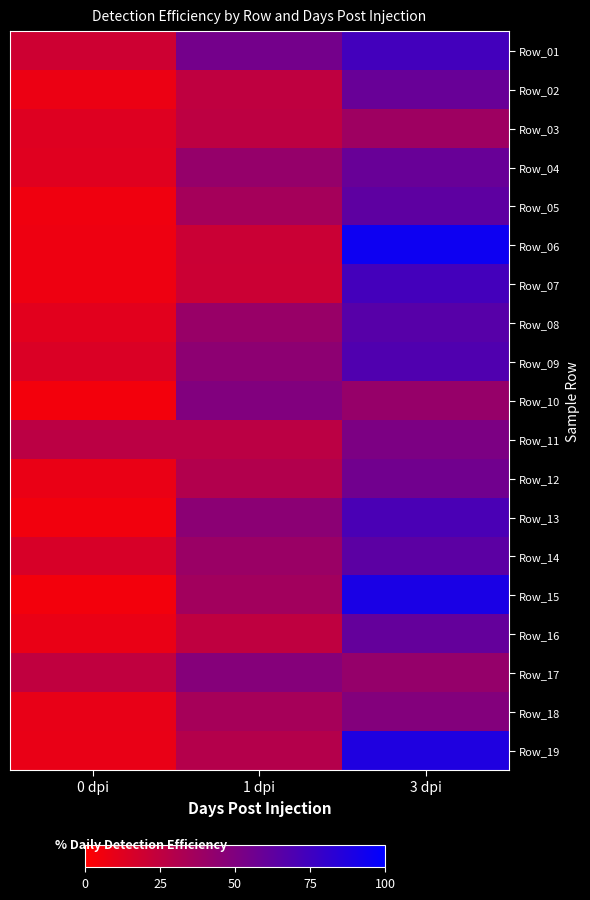

At 3 dpi, list the series in order from largest to smallest.

Row_06, Row_15, Row_19, Row_01, Row_07, Row_13, Row_09, Row_08, Row_14, Row_05, Row_16, Row_04, Row_02, Row_12, Row_11, Row_18, Row_17, Row_10, Row_03